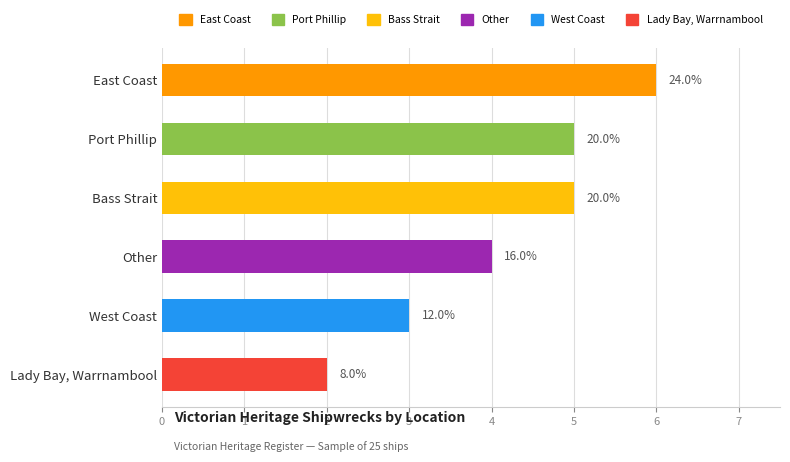

Does the chart contain any negative values?

No